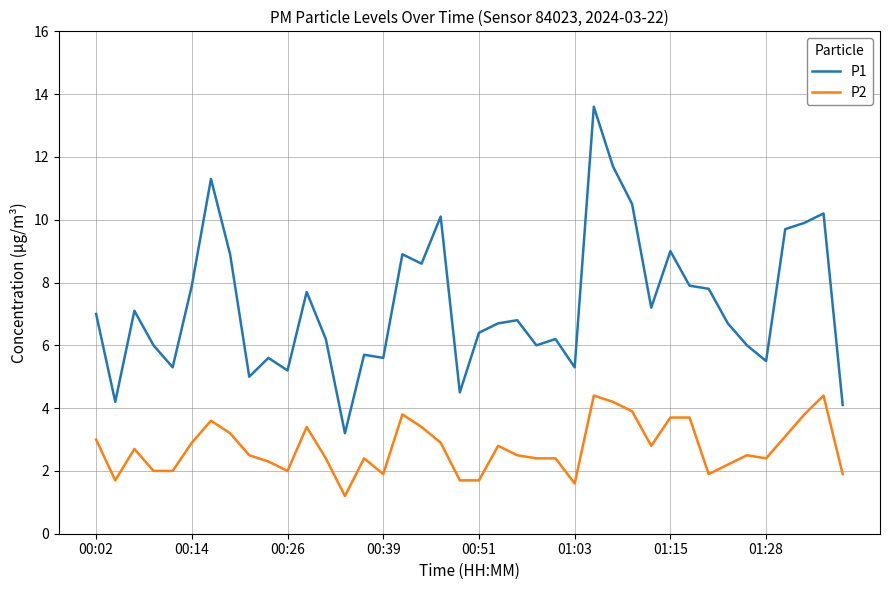

What is the difference between the maximum and minimum values in the P2 series?

3.2